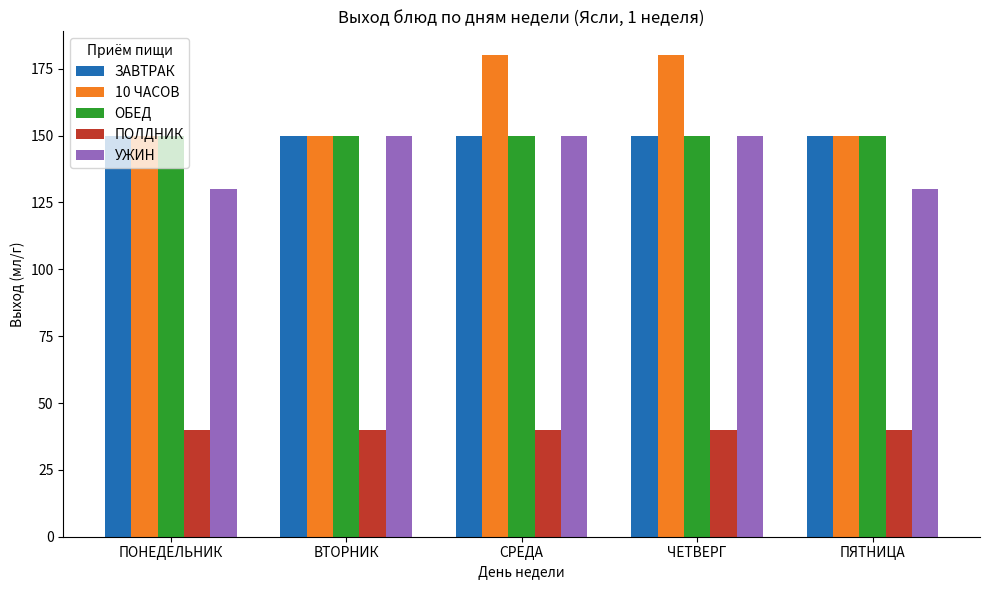

At how many categories does at least one series exceed 178?

2